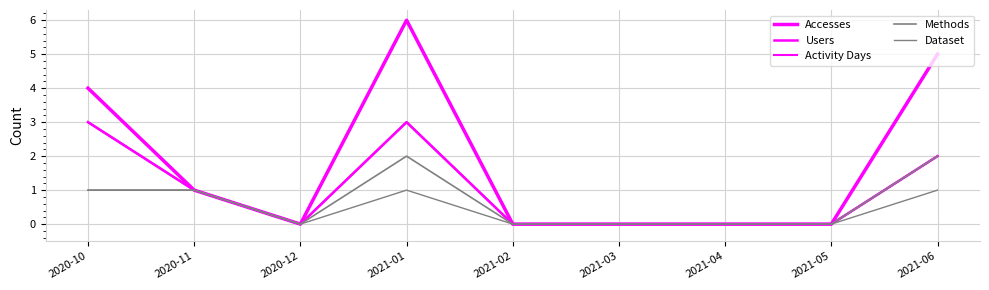

Does the chart have visible grid lines?

Yes